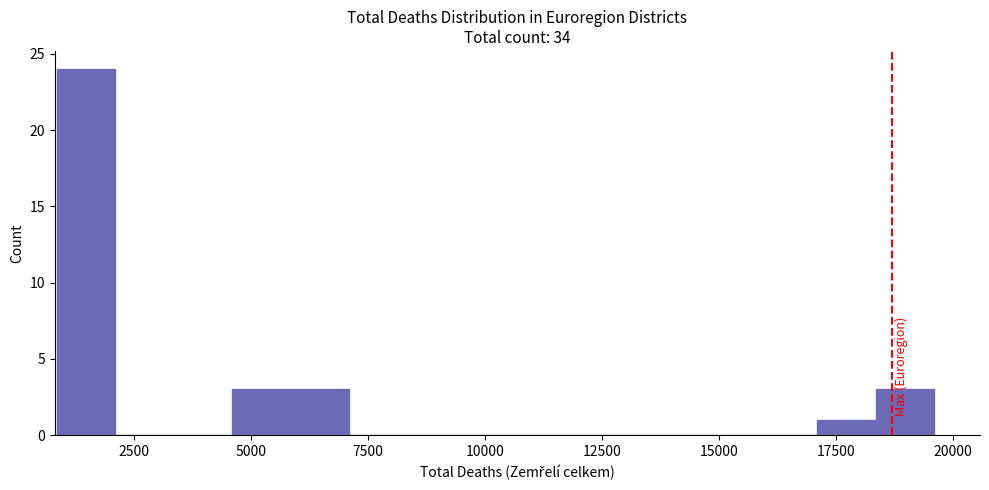

Around what value on the x-axis is the tallest bar? Give the approximate position of its centre, as read against the axis.

1500